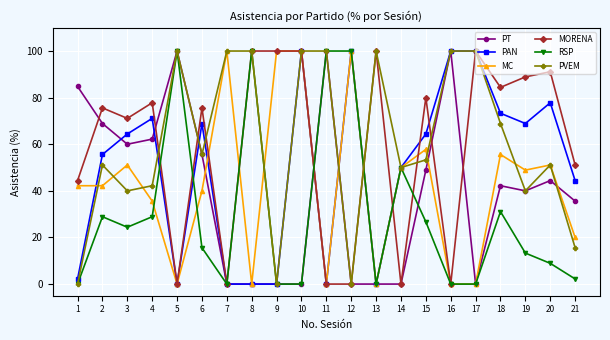

How many data points in MORENA are less than 75?

9